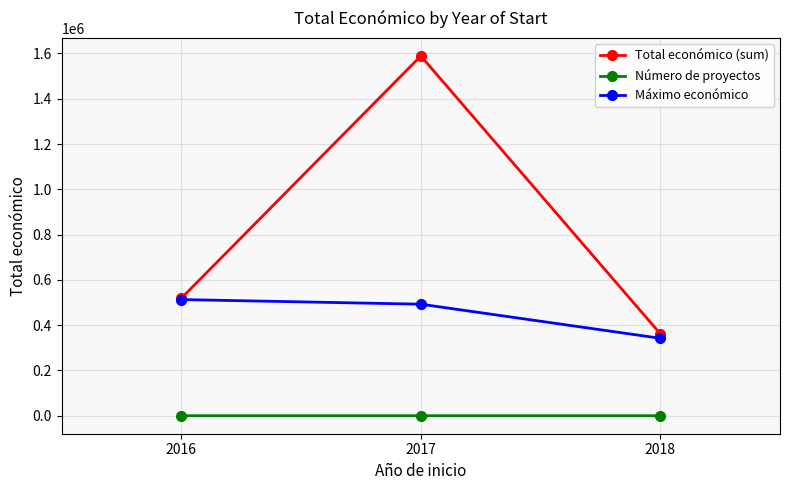

What is the spread (max minus min) of values at 2018?

362115